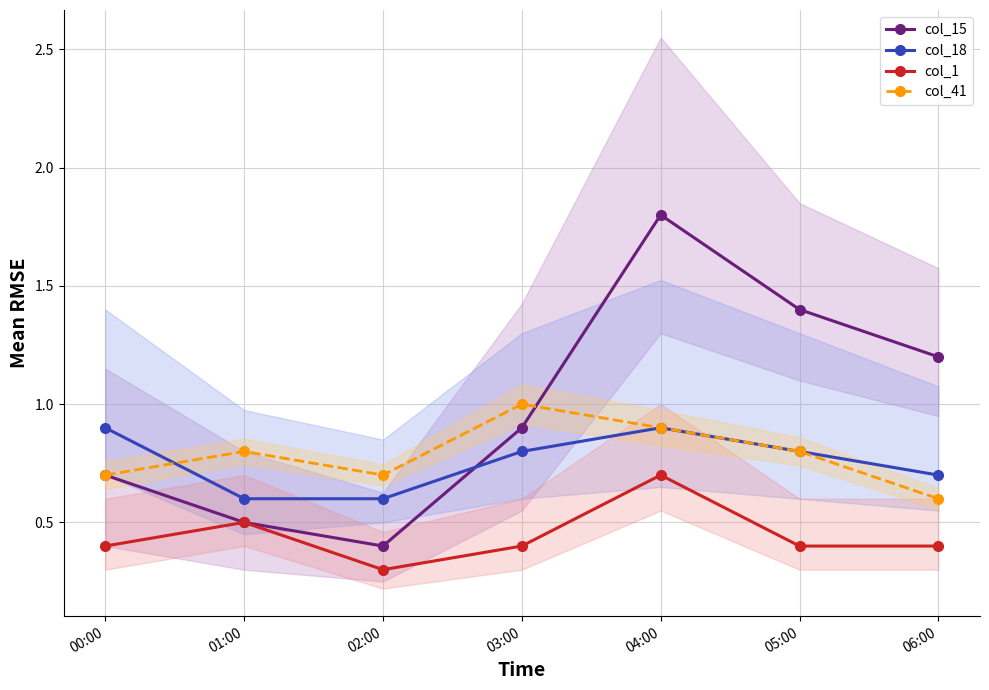

True or false: col_18 has more than 0 points higher than both neighbors.

True